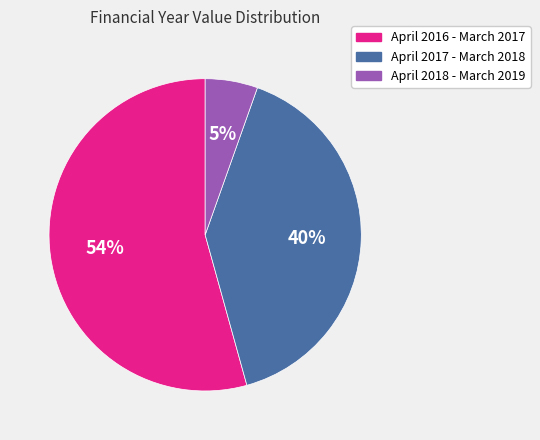

Do April 2017 - March 2018 and April 2016 - March 2017 together represent more than half of the pie?

Yes